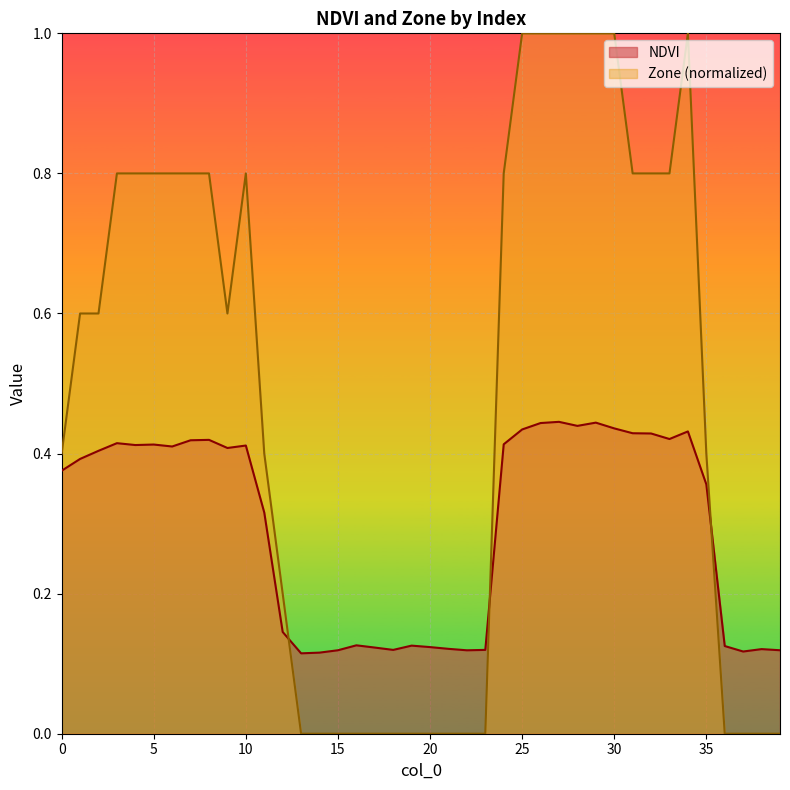

Rank the series by their average value, from lowest to highest.

NDVI, Zone (normalized)